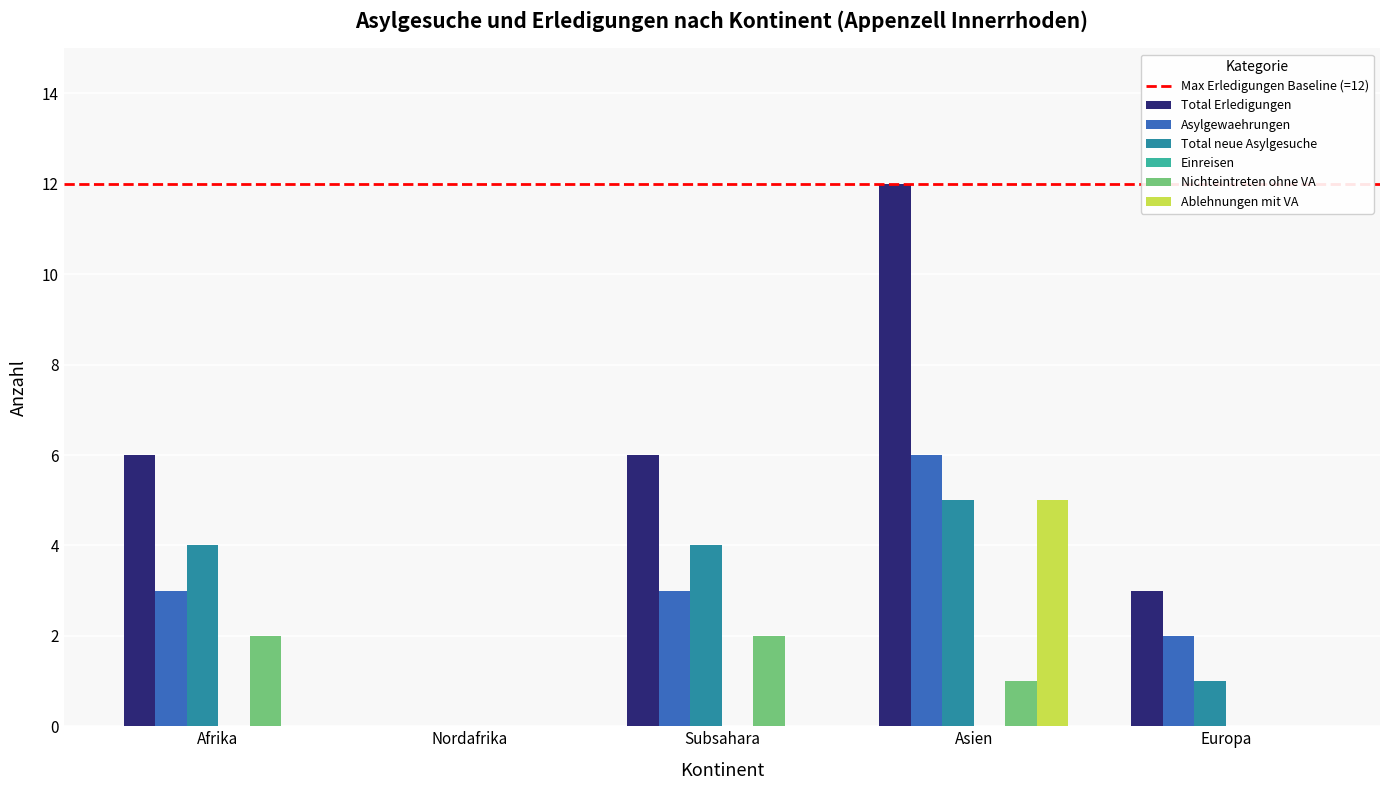

What is the maximum value shown in the chart?

12